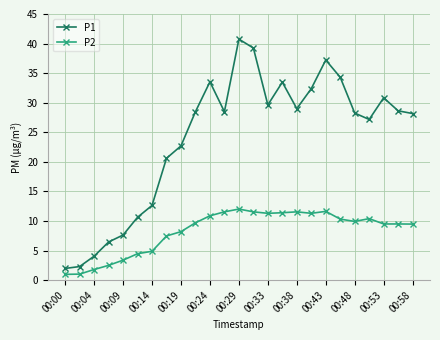

What is the average value of the P1 series?

23.9